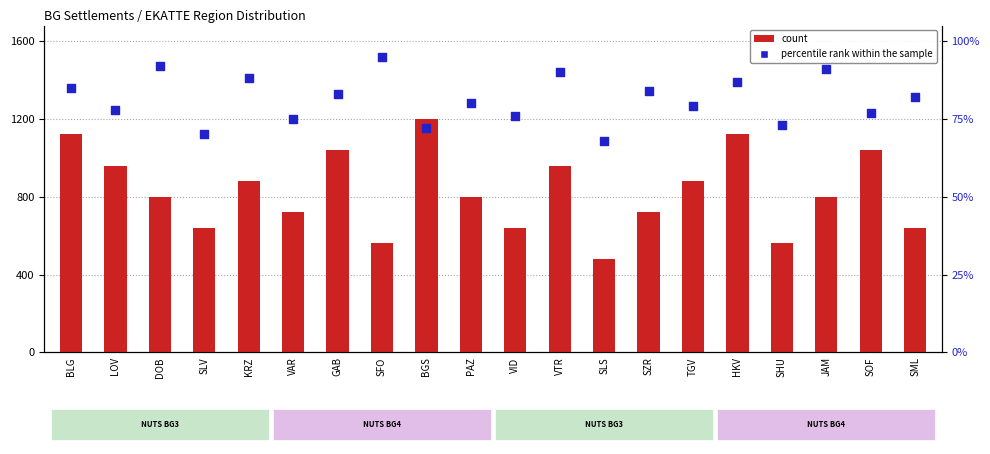

Which series reaches the minimum Y coordinate?

count